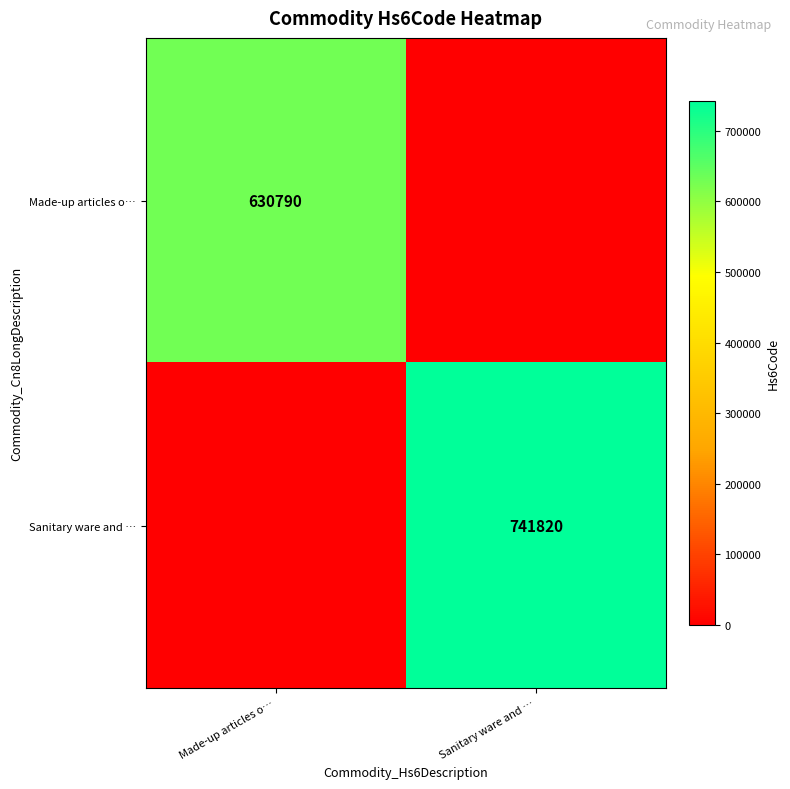

True or false: Made-up articles o… has a value of 630790 at Made-up articles o….

True